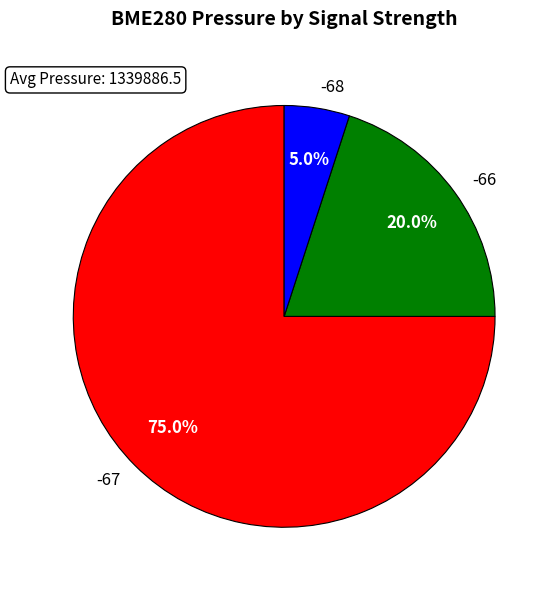

Count the number of slices in the pie.

3